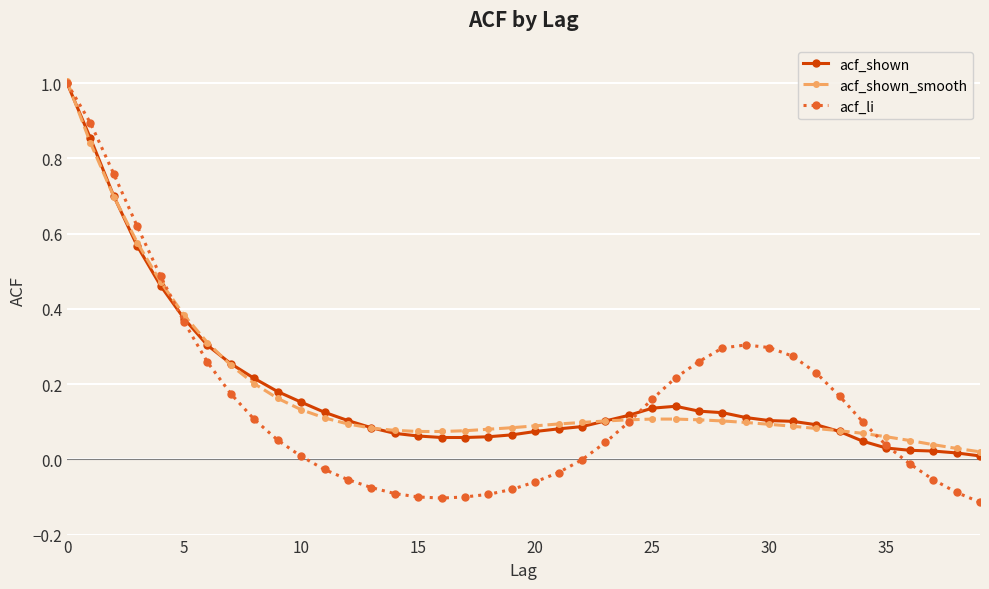

What are all the series names shown in the legend?

acf_shown, acf_shown_smooth, acf_li